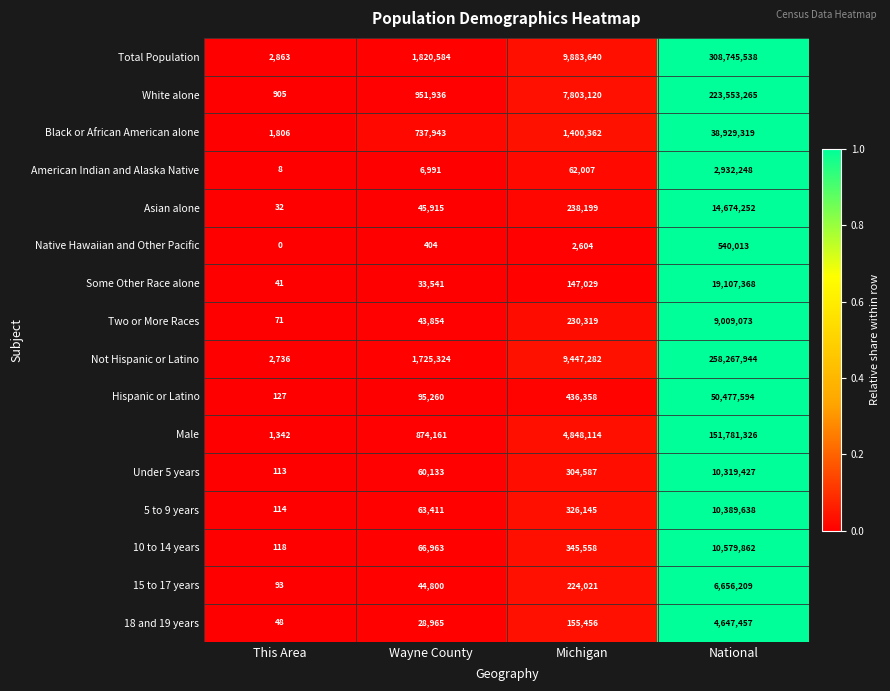

Which series changed the most between This Area and National?

Total Population